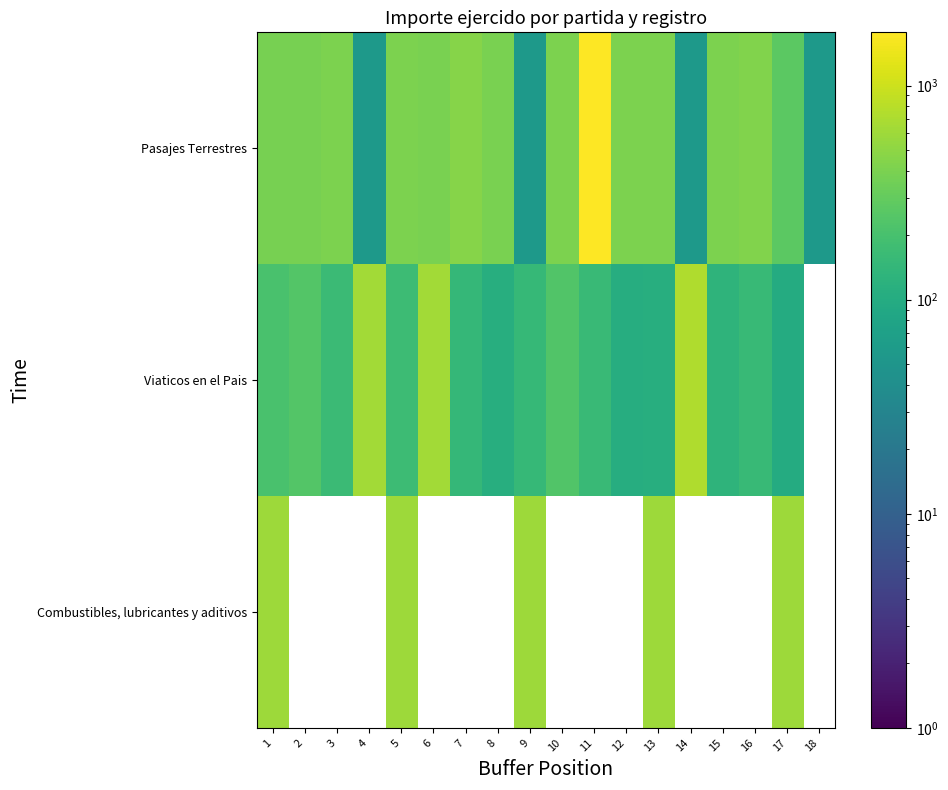

Rank the series at 17 from highest to lowest value.

Combustibles, lubricantes y aditivos, Pasajes Terrestres, Viaticos en el Pais